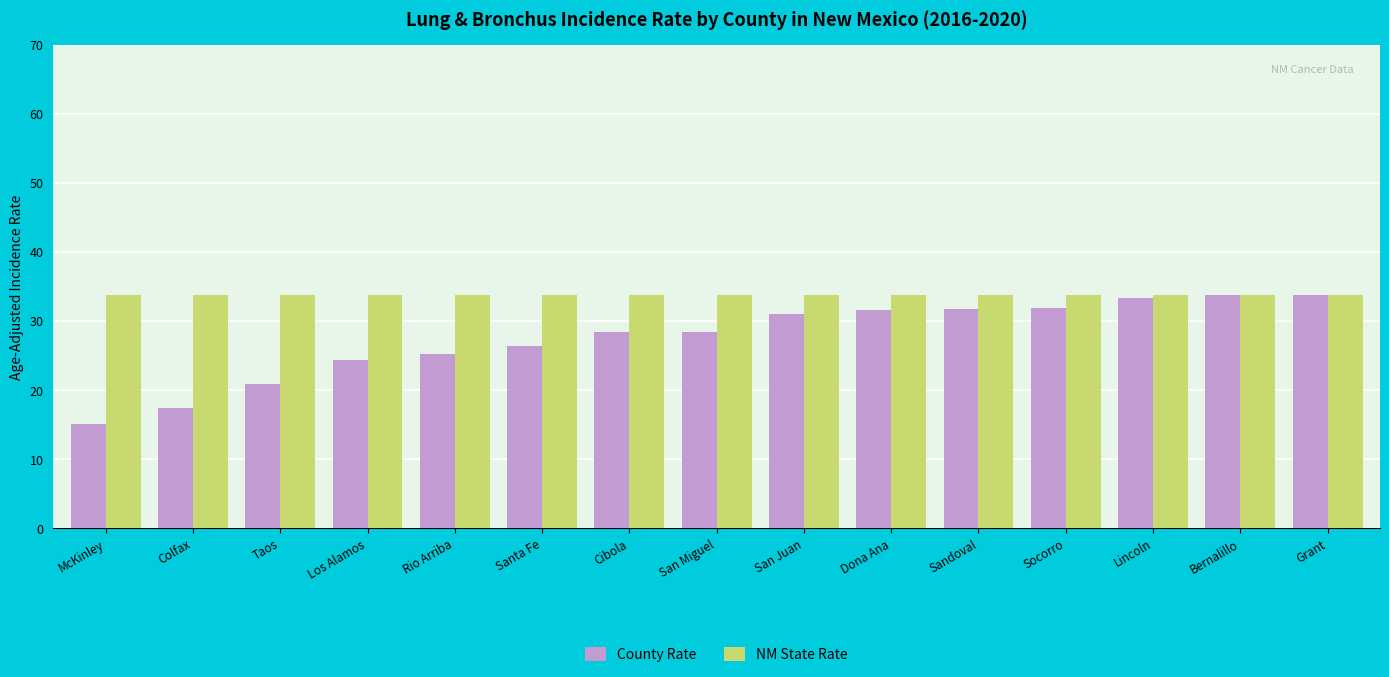

At how many categories does at least one series exceed 17?

15